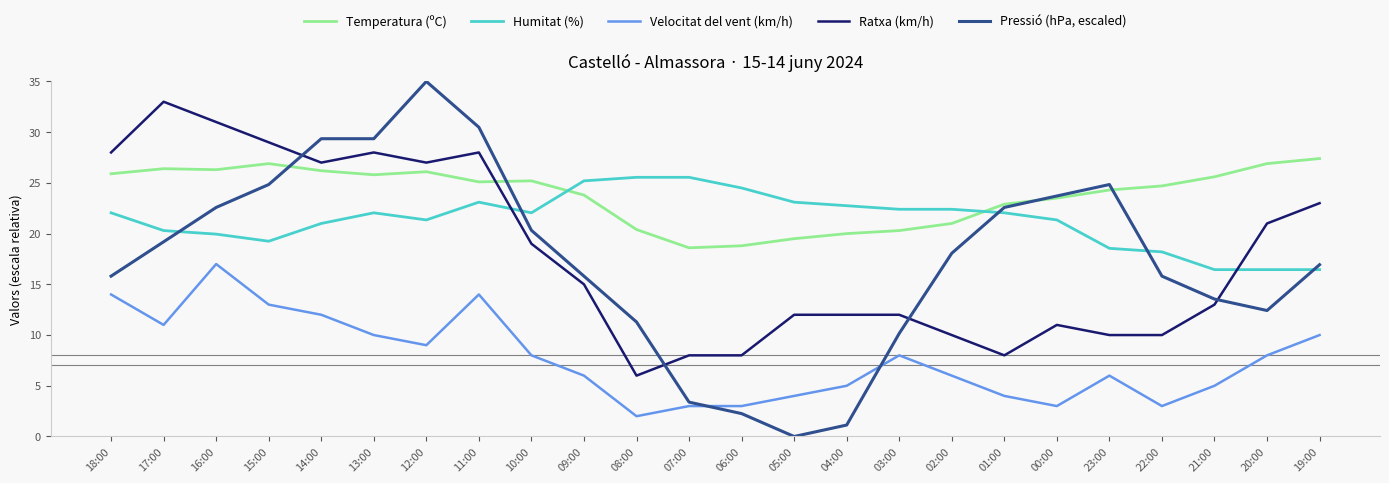

True or false: Humitat (%) has more than 1 points higher than both neighbors.

True